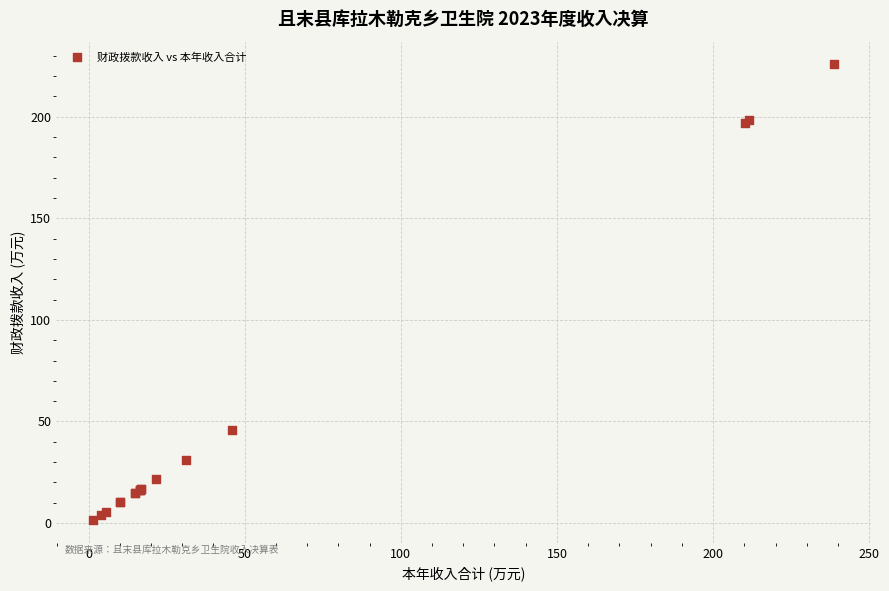

What Y value in the scatter plot is closest to 113?

46.0